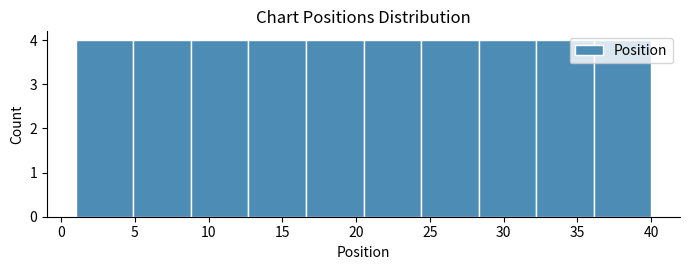

Reading left to right, list every bar in this chart as the range it spans on the x-axis followed by its height. Neither the bar edges nor the heights are printed on the chart, so give them approximately, as read against the axes.

1.0 to 4.9: 4
4.9 to 8.8: 4
8.8 to 12.7: 4
12.7 to 16.6: 4
16.6 to 20.5: 4
20.5 to 24.4: 4
24.4 to 28.3: 4
28.3 to 32.2: 4
32.2 to 36.1: 4
36.1 to 40.0: 4